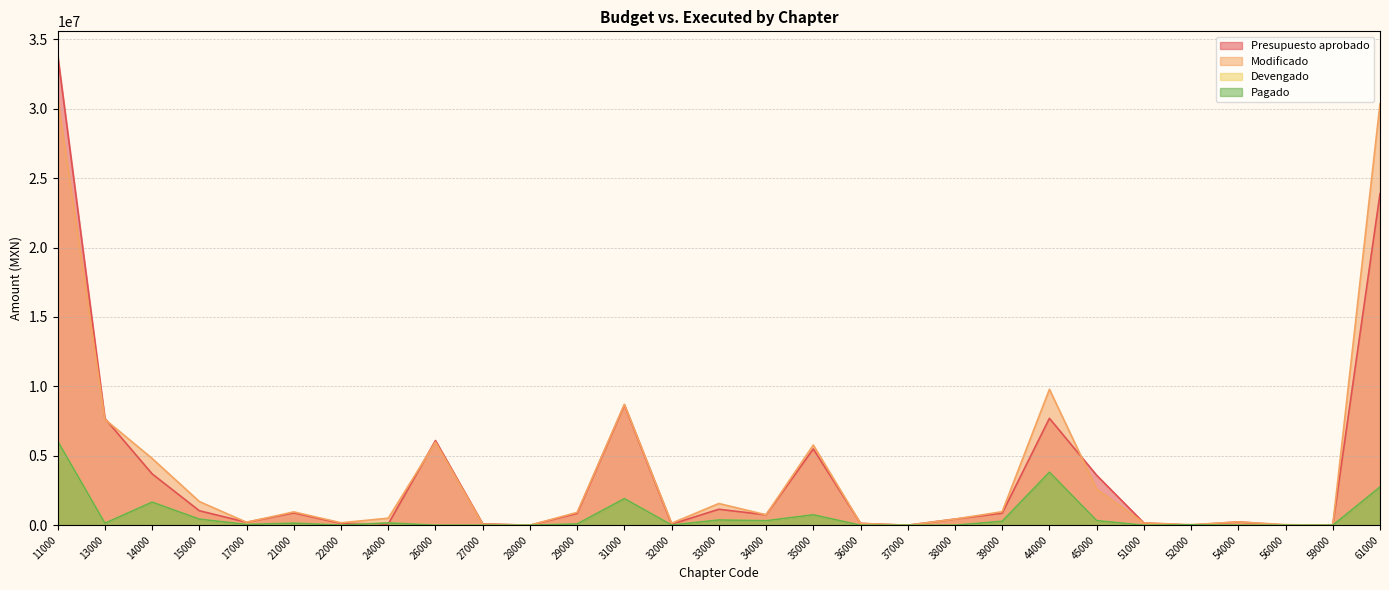

What is the value of the Devengado point at the 8th from the left?

164585.4